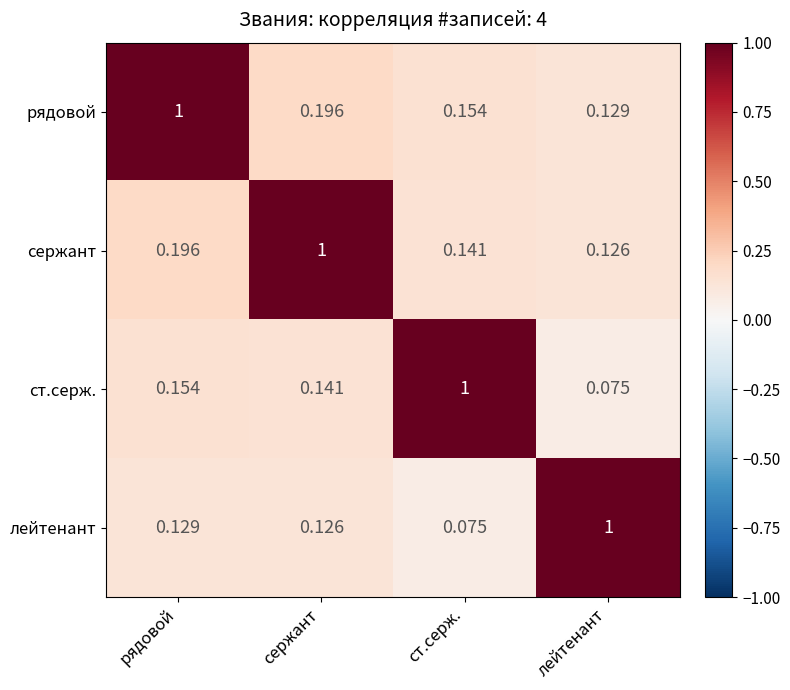

Where is лейтенант nearest to the value 0?

ст.серж.